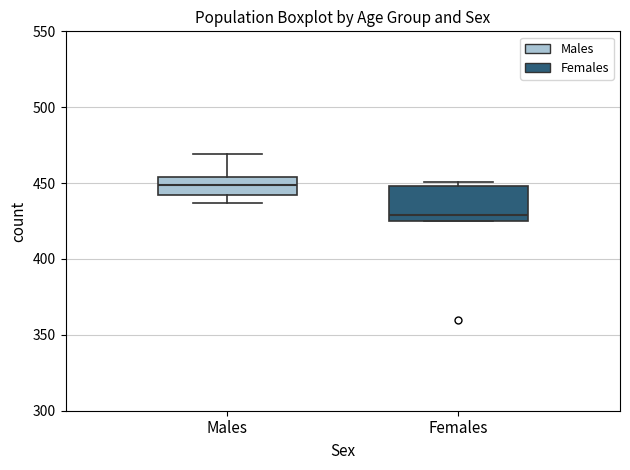

Where is the lower edge of the box for Females on the y-axis? The values are not printed on the chart, so give them approximately, as read against the axis.

425